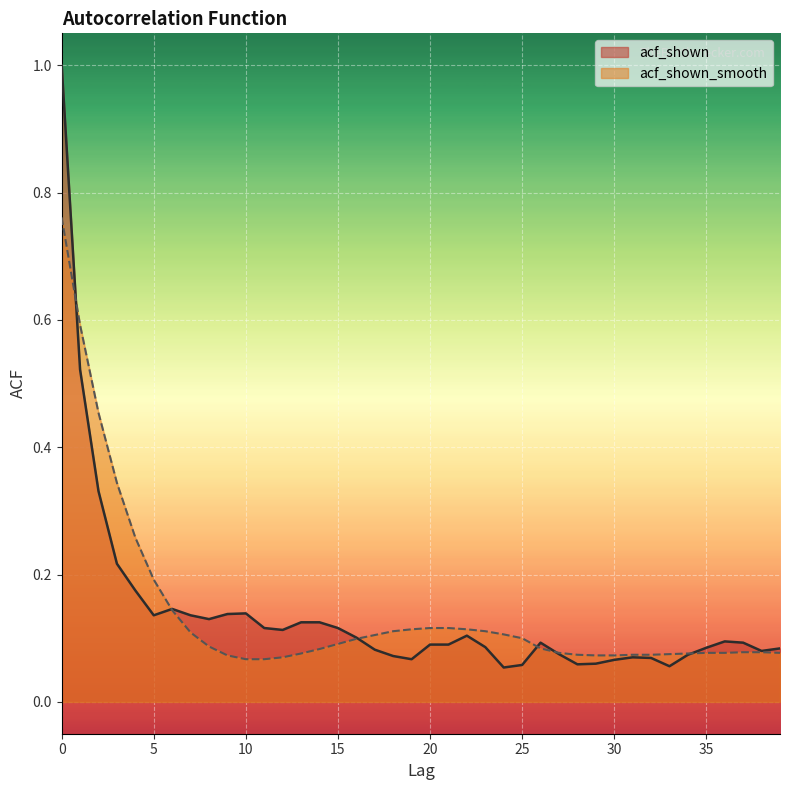

What is the average value of the acf_shown_smooth series?

0.1